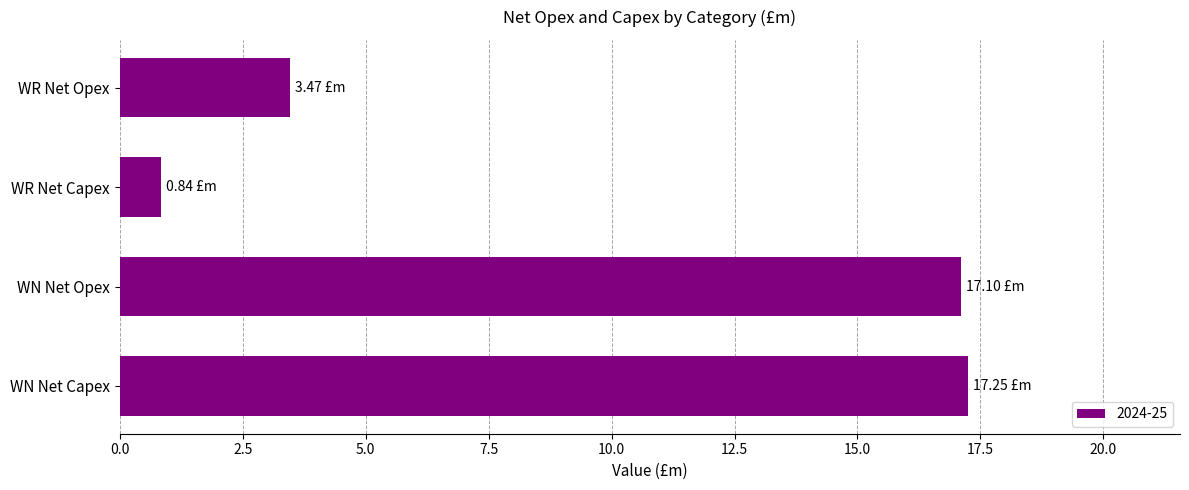

How many series are shown in this chart?

1